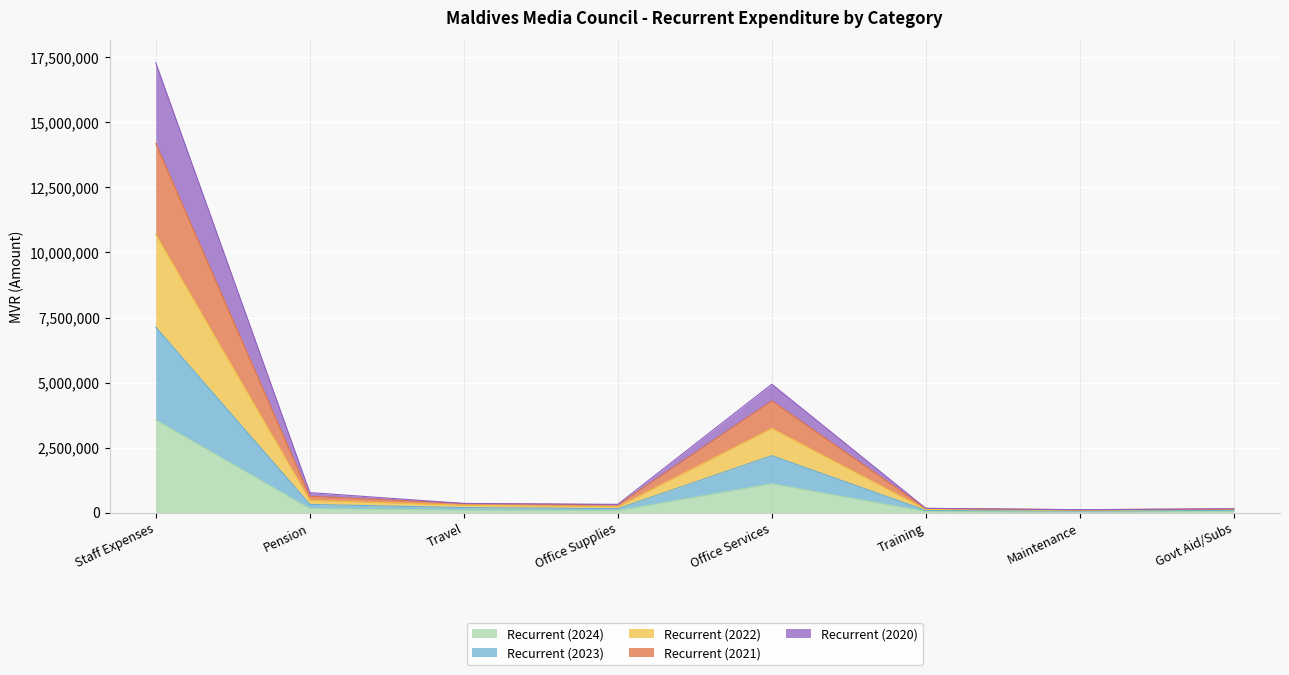

At which category is the sum across all series the highest?

Staff Expenses